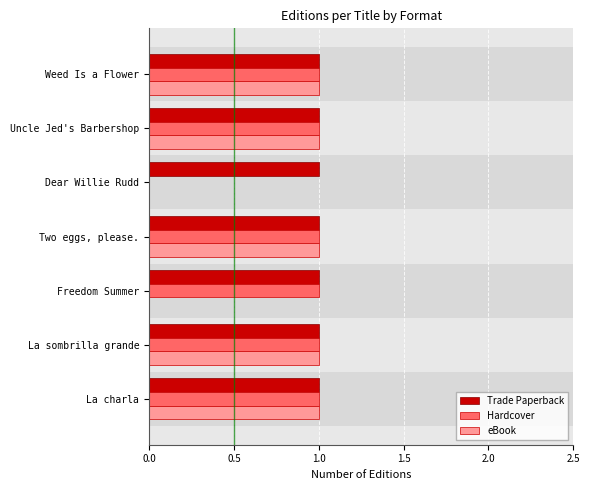

What is the sum of all eBook values?

5